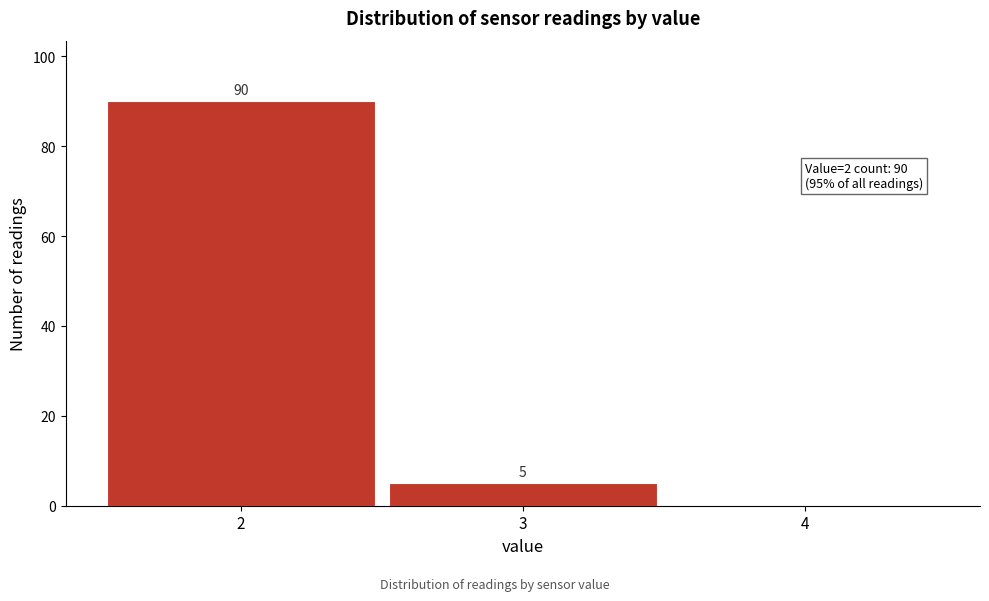

Which range on the x-axis has the tallest bar?

1.5 to 2.5